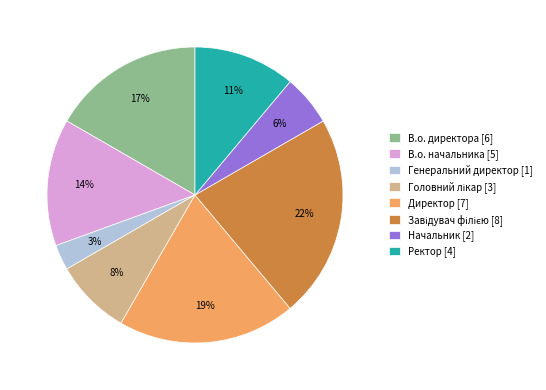

To the nearest percent, what is the difference between the Начальник [2] and Генеральний директор [1] slice percentages?

3%